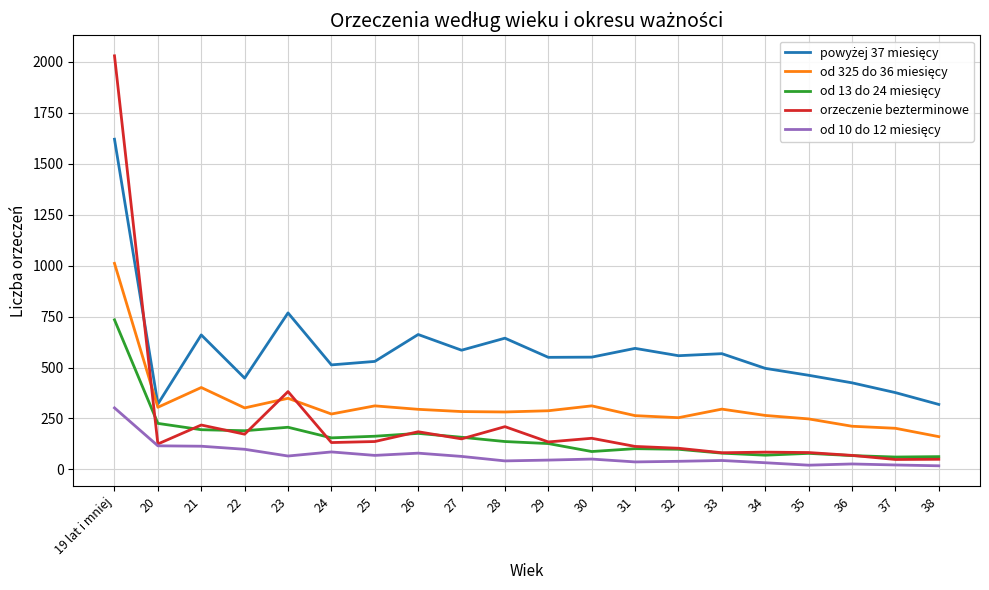

Which series has the largest range (max minus min)?

orzeczenie bezterminowe